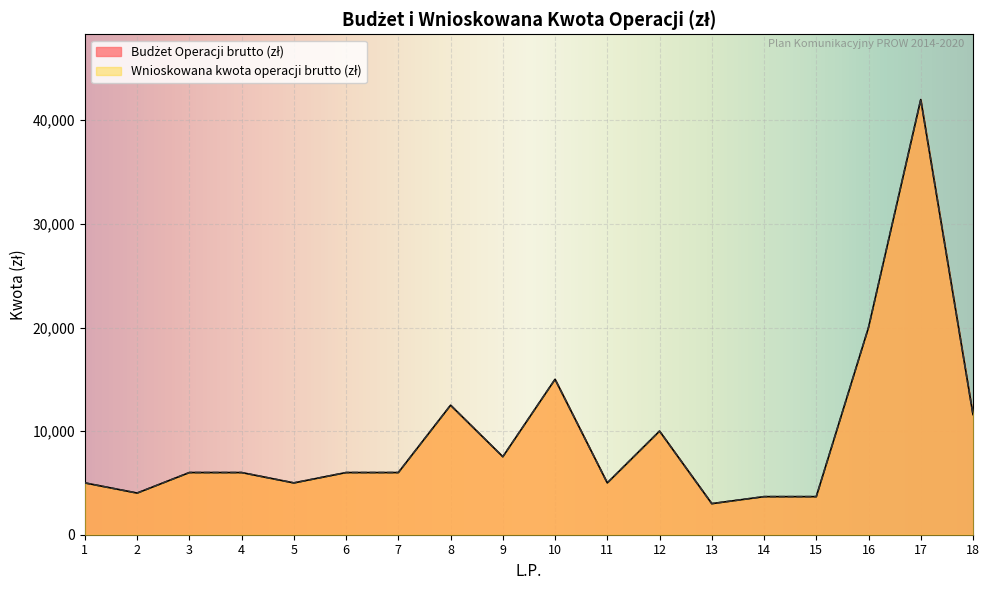

Which label corresponds to the smallest value in the chart?

13